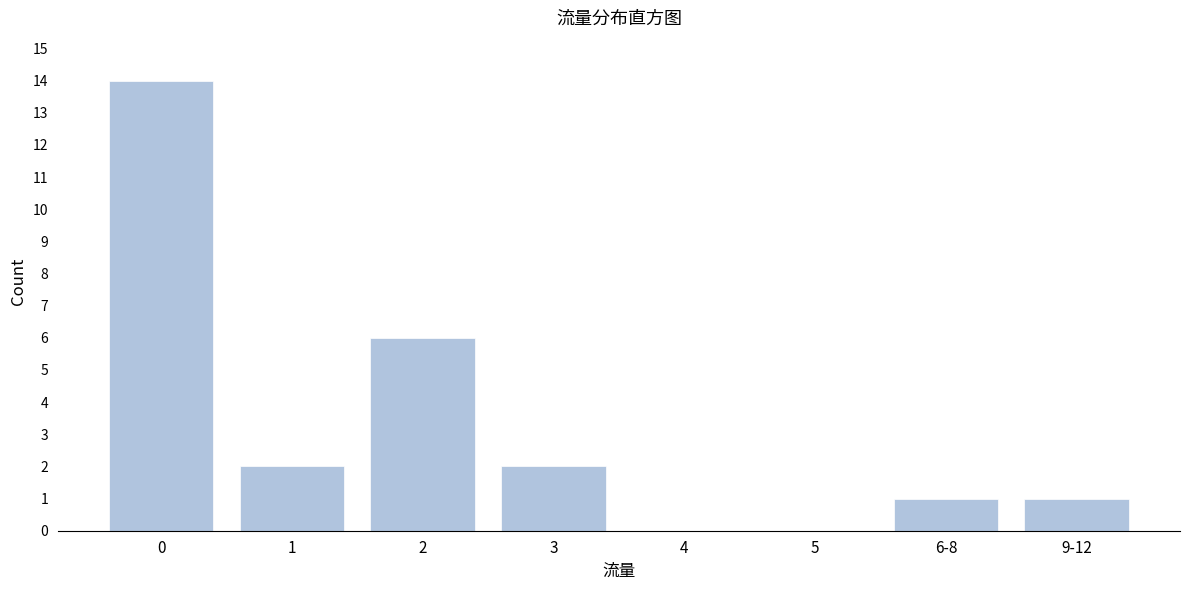

Reading left to right, extract all data points from this chart.

0=14	1=2	2=6	3=2	4=0	5=0	6-8=1	9-12=1